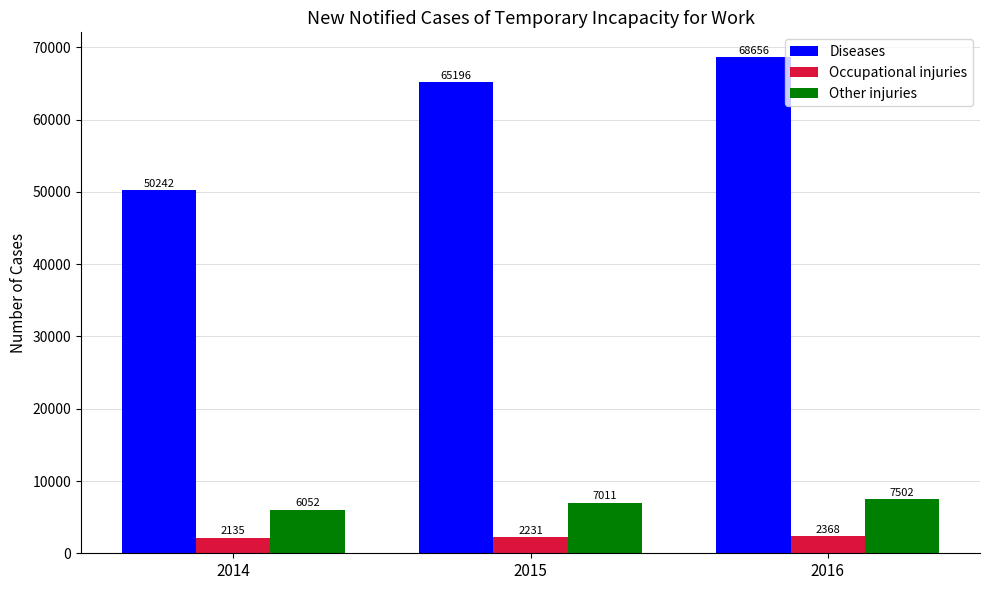

True or false: Occupational injuries has a value of 2135 at 2014.

True